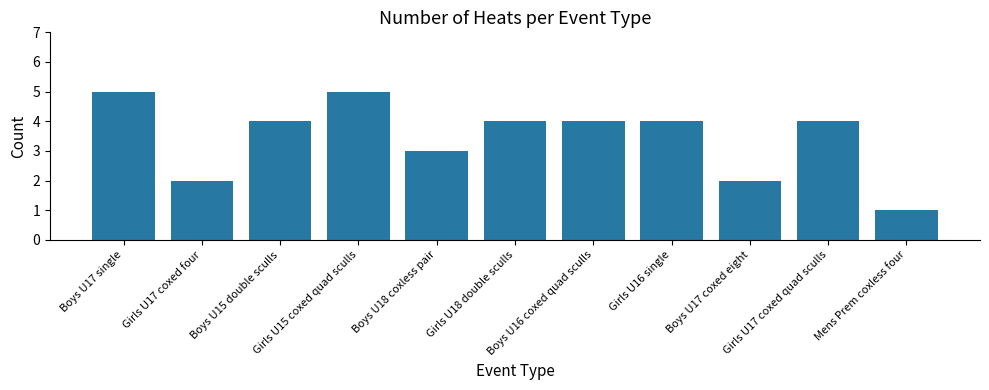

At which label does the data first exceed 4?

Boys U17 single